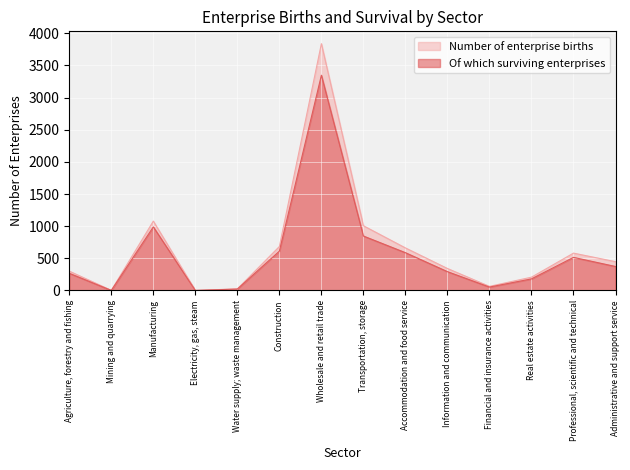

How many data points in Number of enterprise births are less than 448?

7